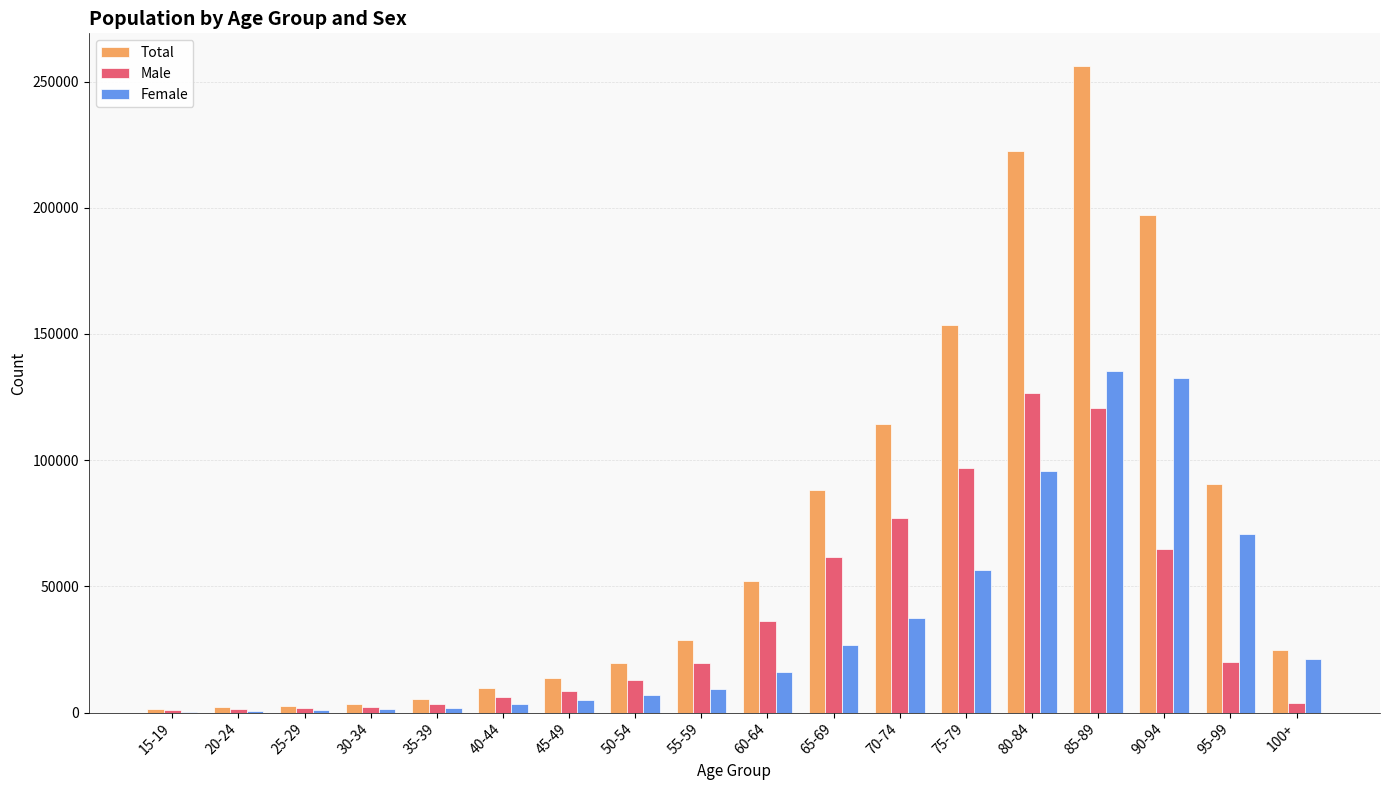

Which series has the largest range (max minus min)?

Total